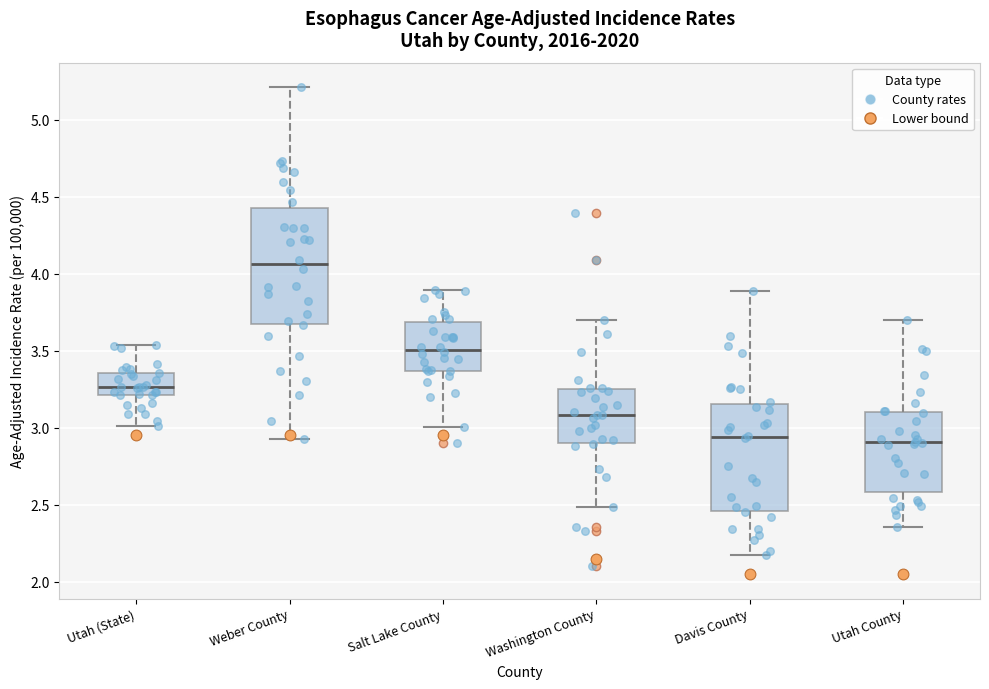

Where does the upper whisker of the box for Utah County end on the y-axis? The values are not printed on the chart, so give them approximately, as read against the axis.

3.70